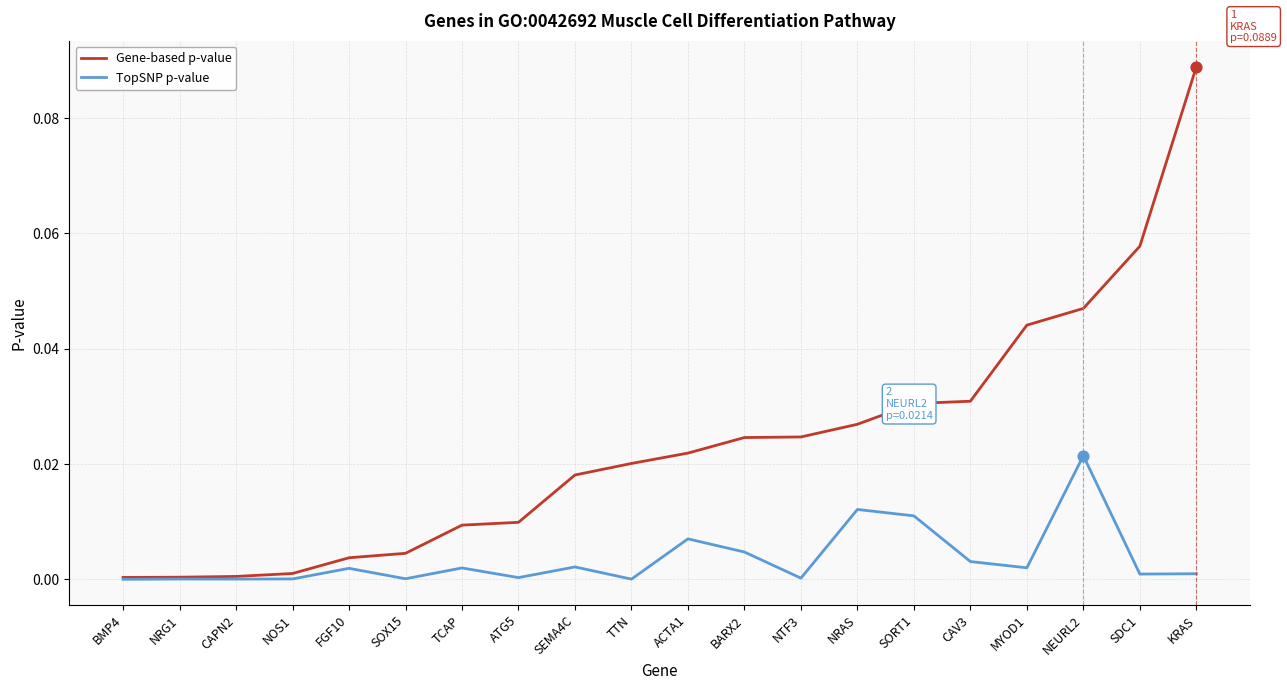

Is it true that TopSNP p-value equals 0.0 at FGF10?

True